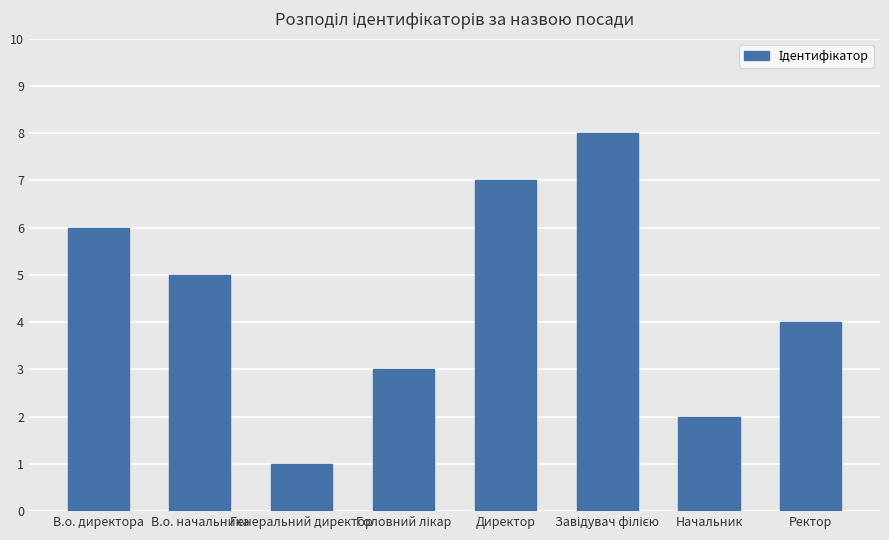

What is the difference between the values at В.о. директора and Генеральний директор?

5